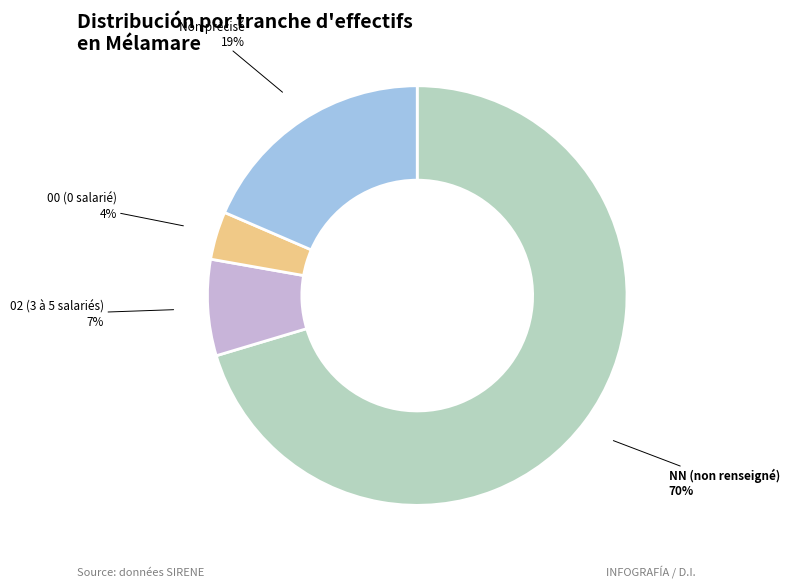

To the nearest percent, what is the average slice percentage?

25%